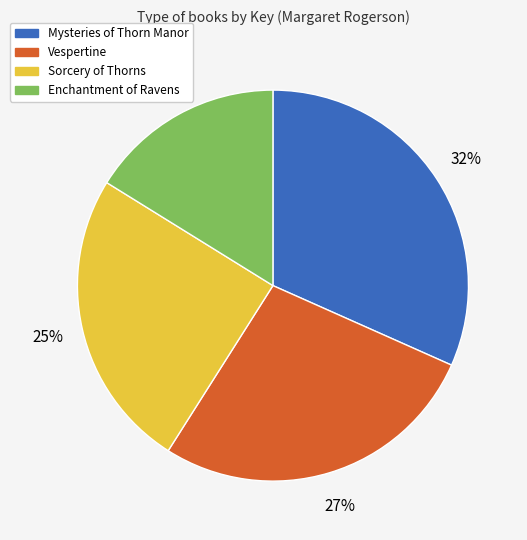

To the nearest percent, what is the average slice percentage?

25%